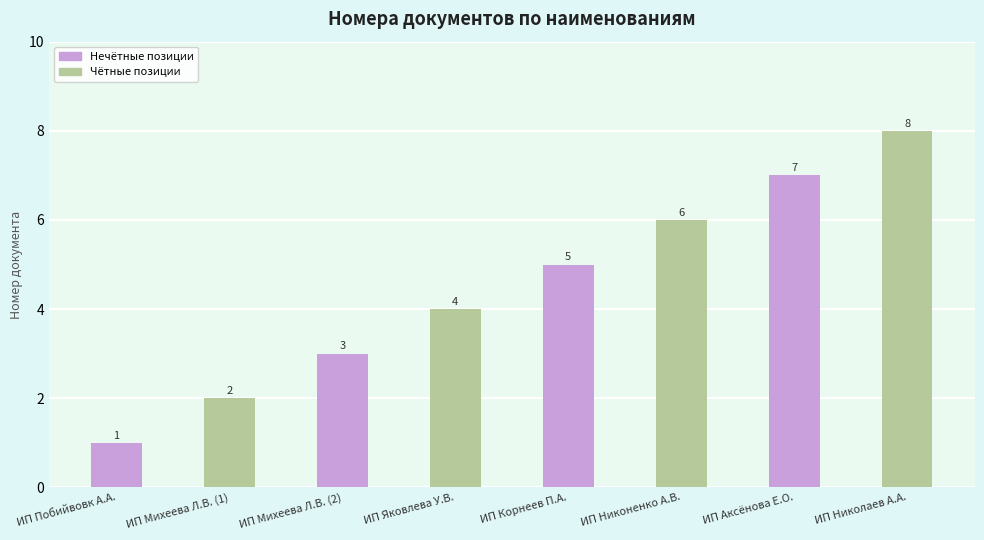

What is the approximate value at ИП Никоненко А.В.?

6